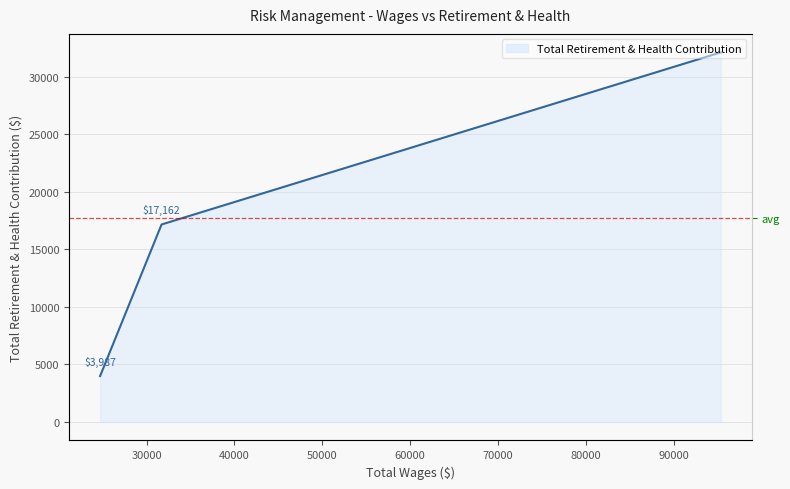

What is the sum of all values?

53267